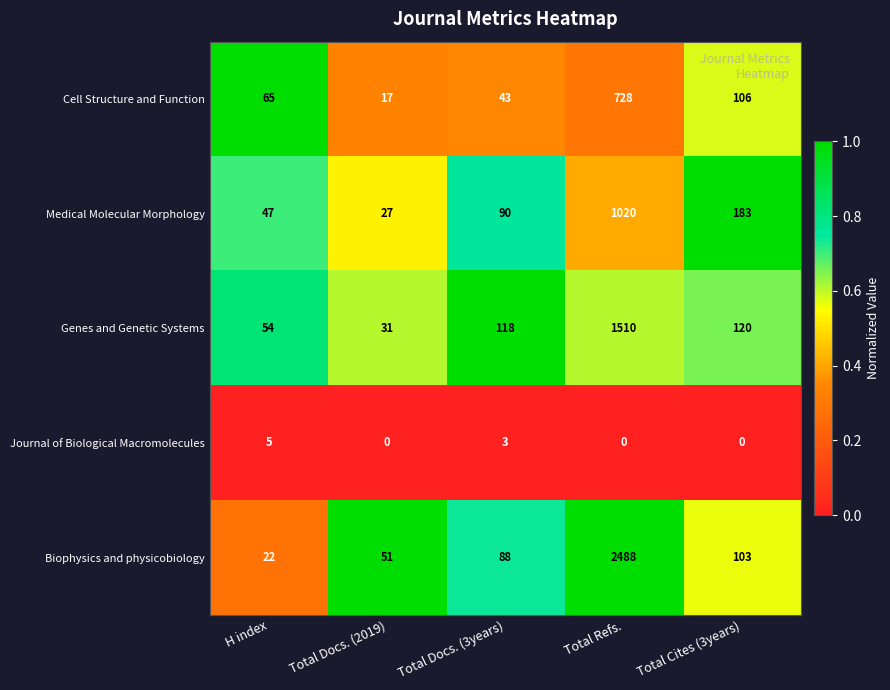

What is the difference between the maximum and minimum values in the Genes and Genetic Systems series?

1479